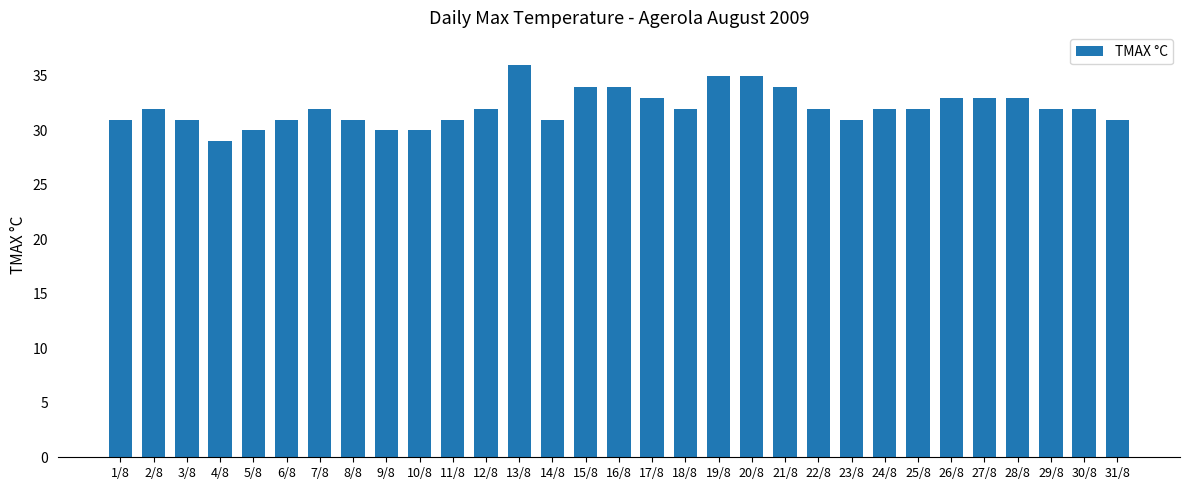

Reading right to left, what are all the values shown in this chart?

31	32	32	33	33	33	32	32	31	32	34	35	35	32	33	34	34	31	36	32	31	30	30	31	32	31	30	29	31	32	31